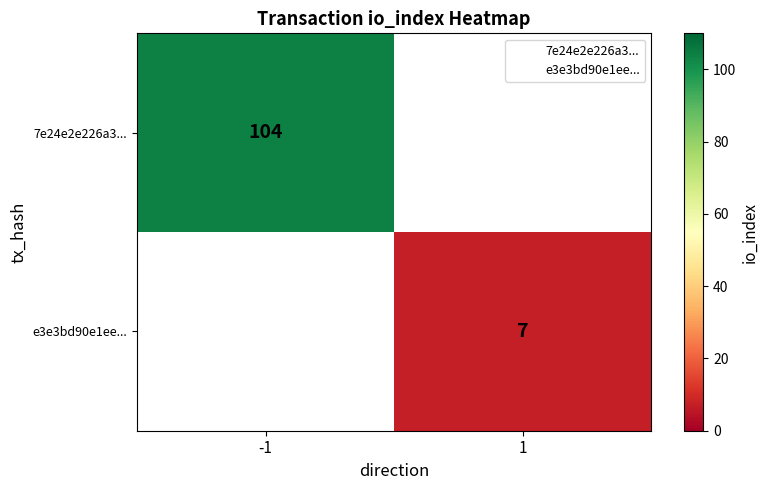

The 7e24e2e226a3... series shows 104.0 at -1. True or false?

True